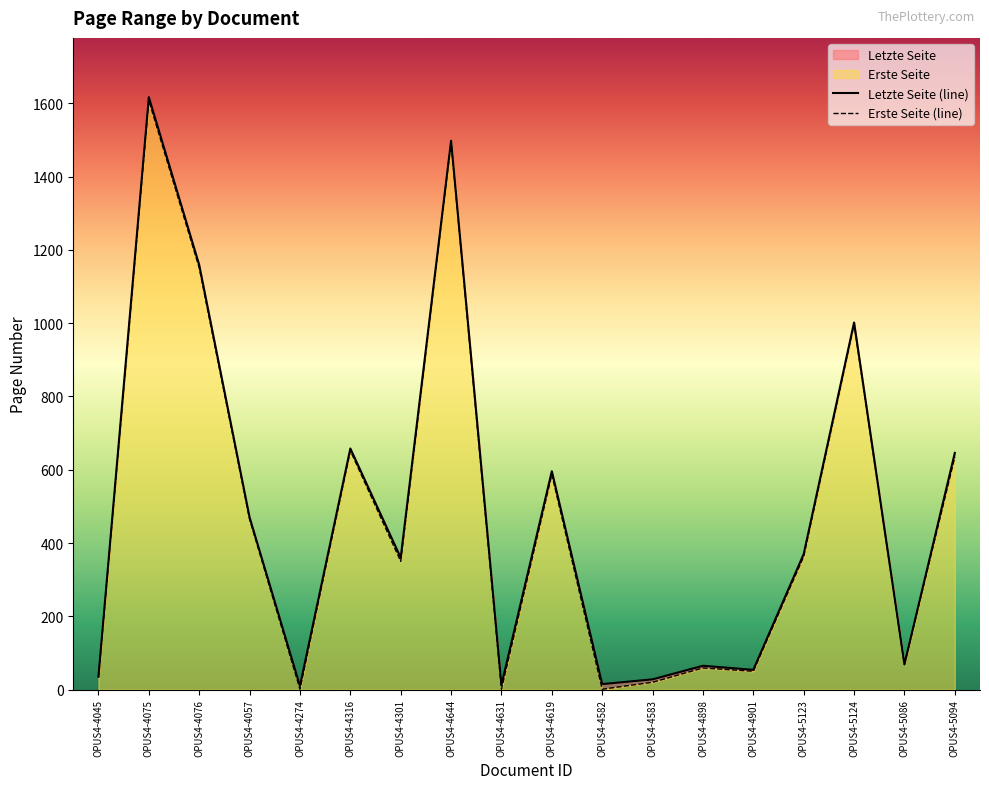

What position from the left is OPUS4-5094?

18